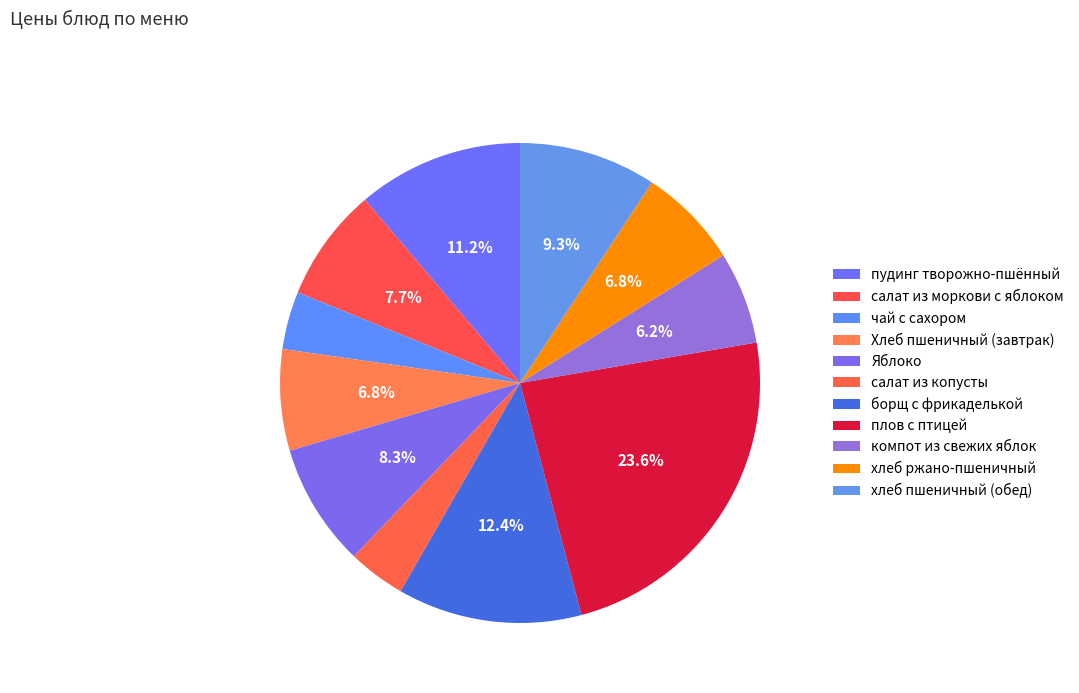

To the nearest percent, what is the combined percentage of плов с птицей and компот из свежих яблок?

30%